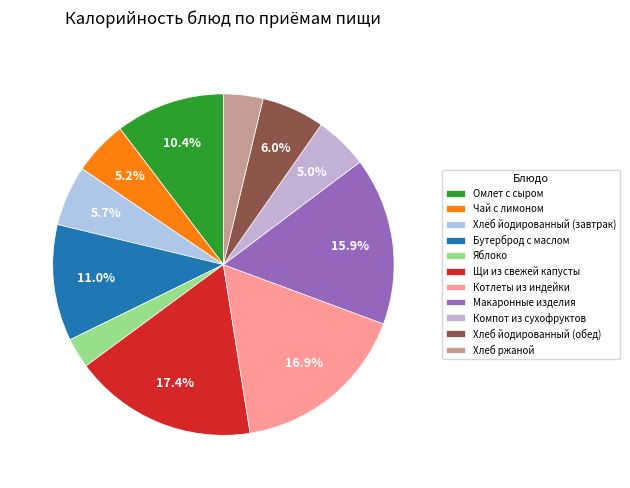

How many segments does this pie chart have?

11